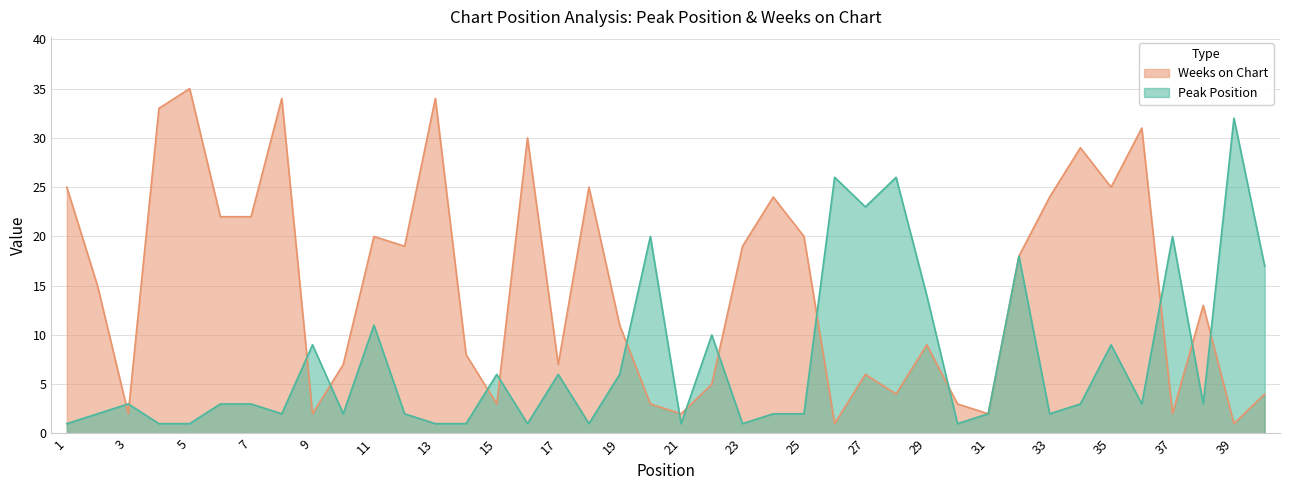

What is the value of the Weeks on Chart point at the 29th from the left?

9